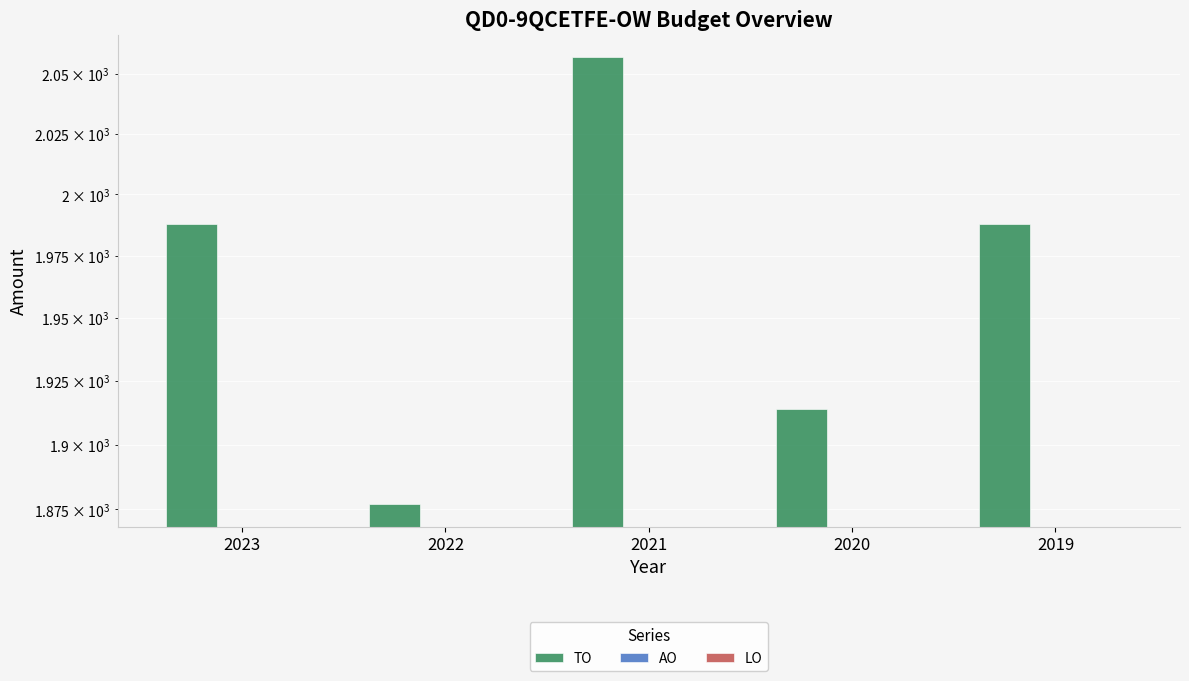

Where is LO nearest to the value 0?

2023